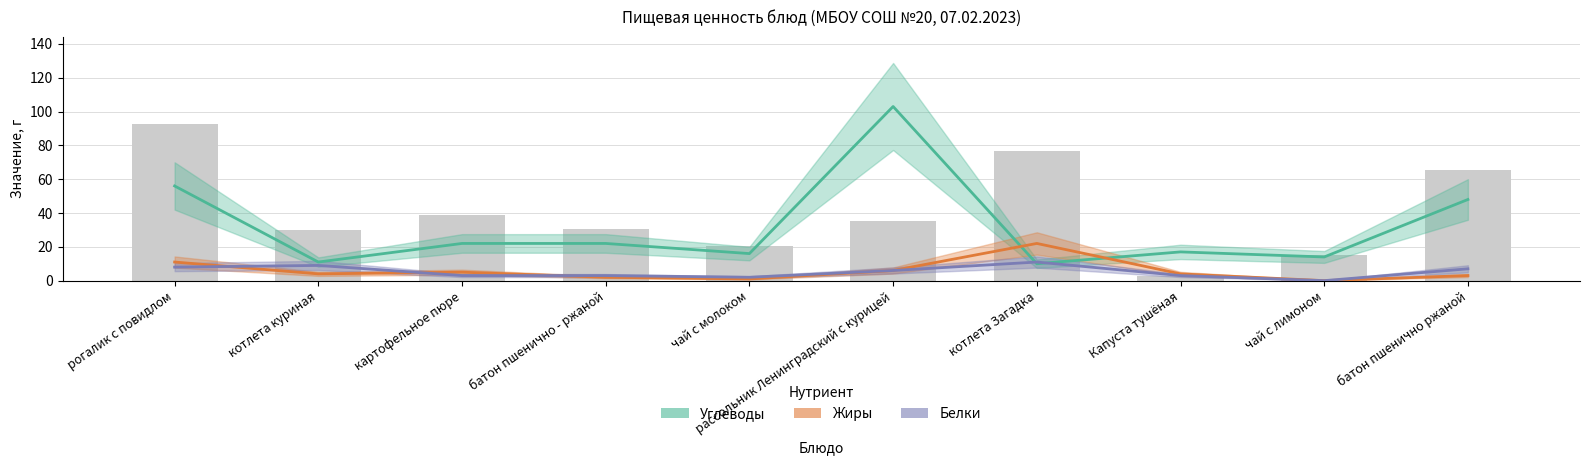

How many distinct data groups are displayed?

3